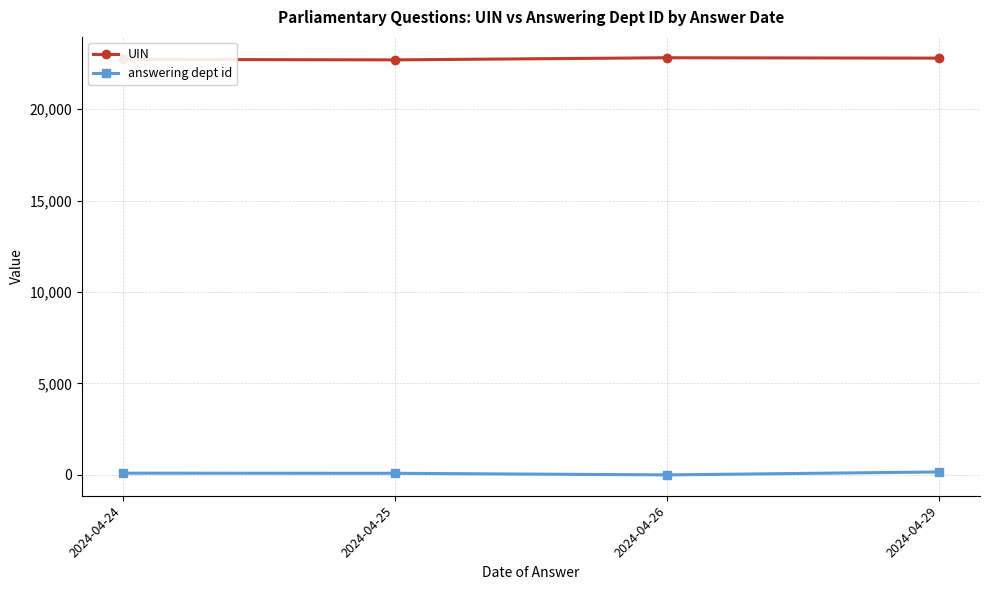

What are all the series names shown in the legend?

UIN, answering dept id